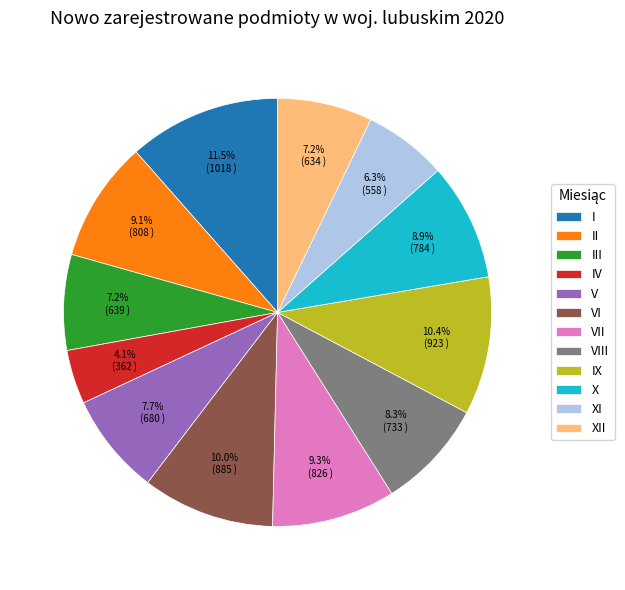

Does any single category account for the majority?

No